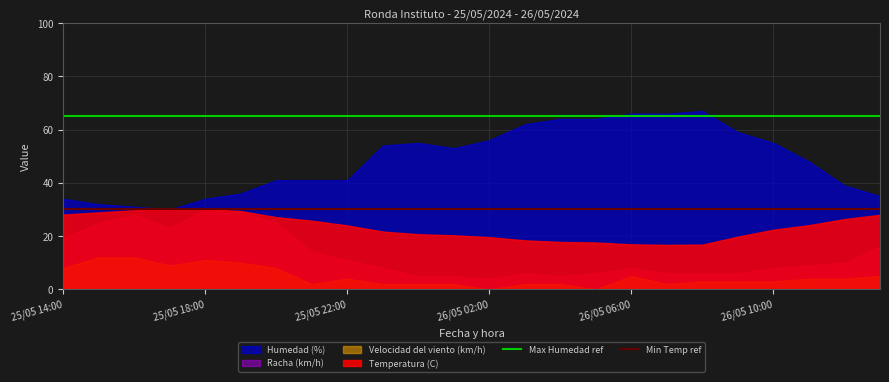

Is it true that Humedad (%) equals 56.0 at 26/05 02:00?

True